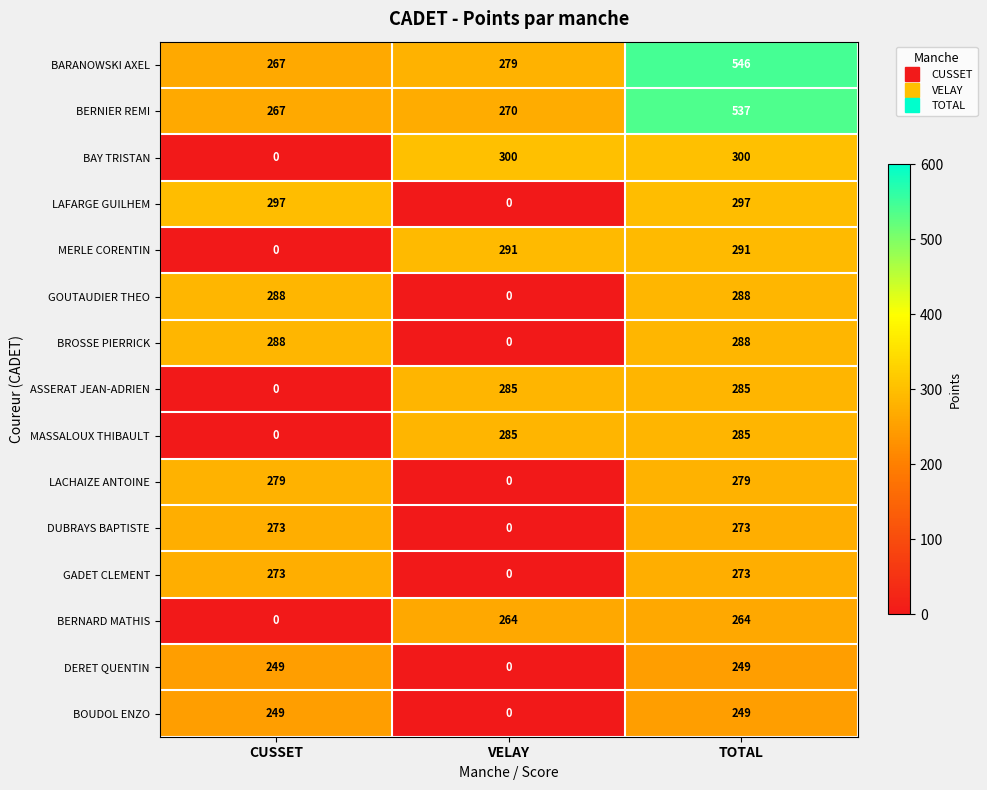

What is the average value of the LACHAIZE ANTOINE series?

186